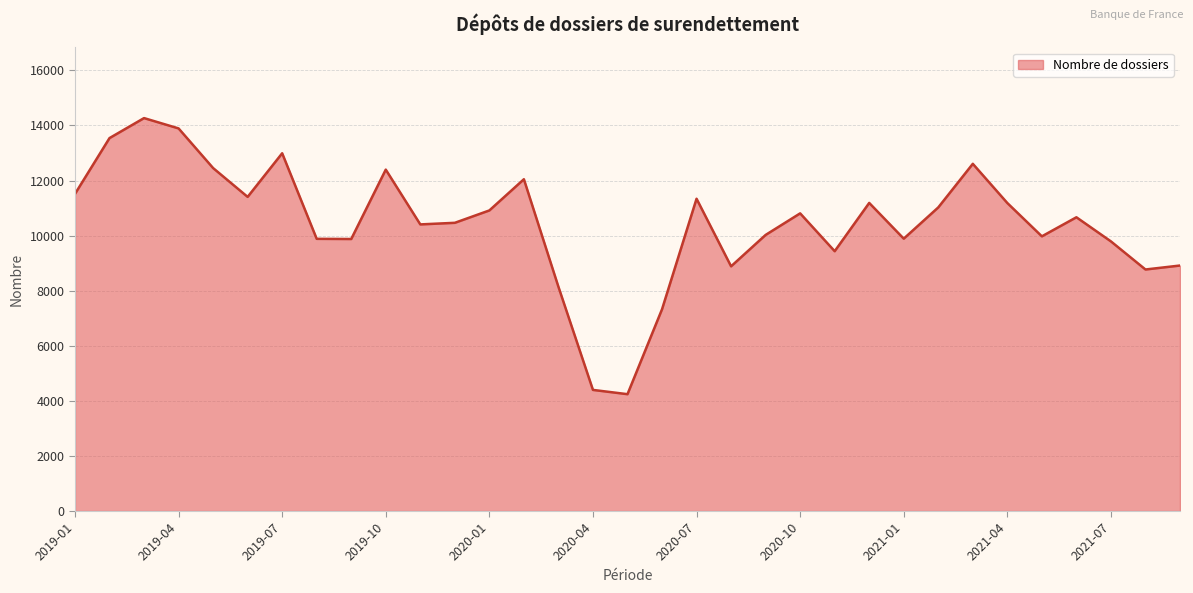

What is the maximum value shown in the chart?

14267